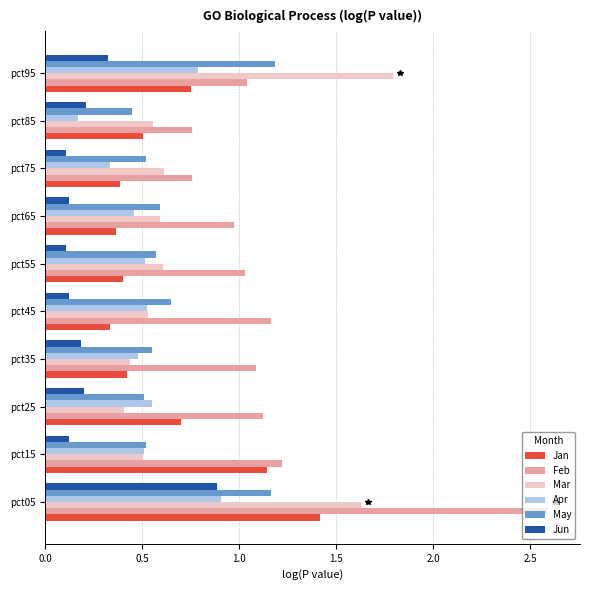

What is the total value across all series at pct85?

2.6